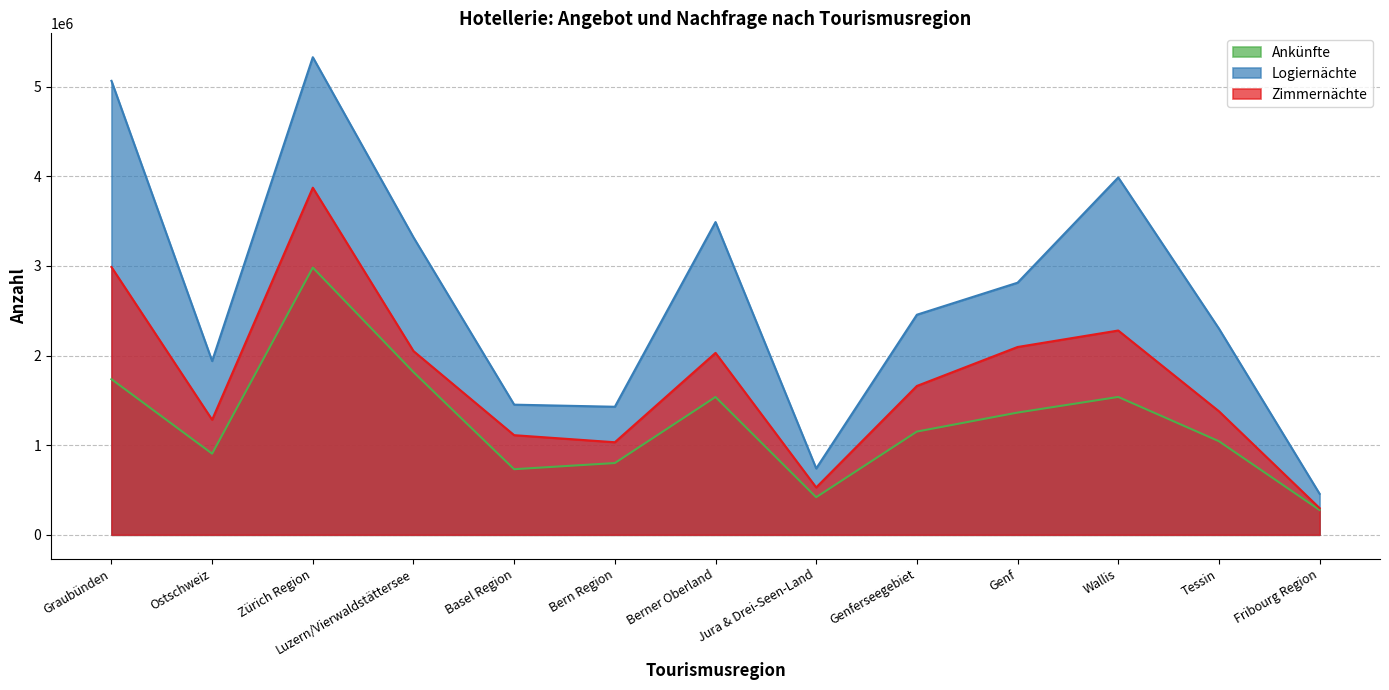

Between Zürich Region and Tessin, which series saw the biggest shift?

Logiernächte